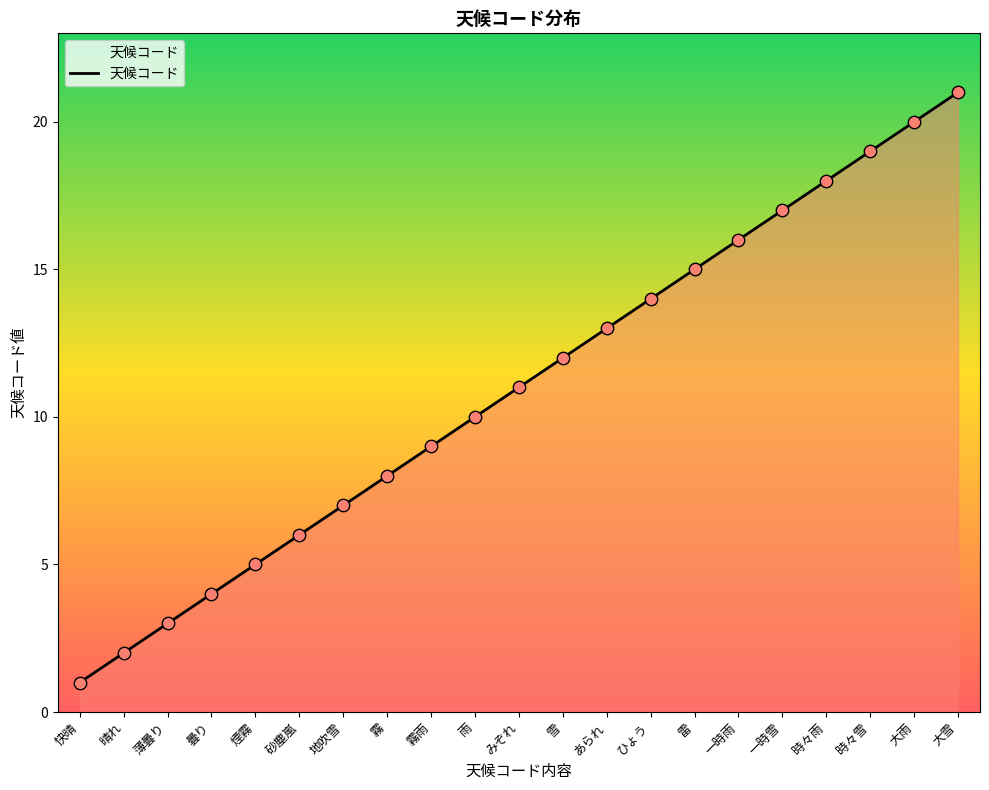

What is the ratio of the value at 霧 to the value at 雷?

0.5